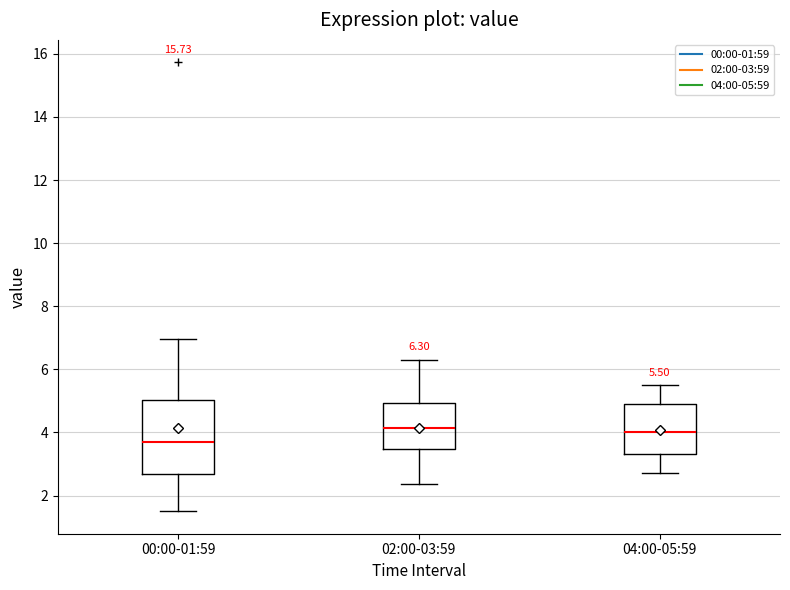

Which box's median line is the lowest?

00:00-01:59